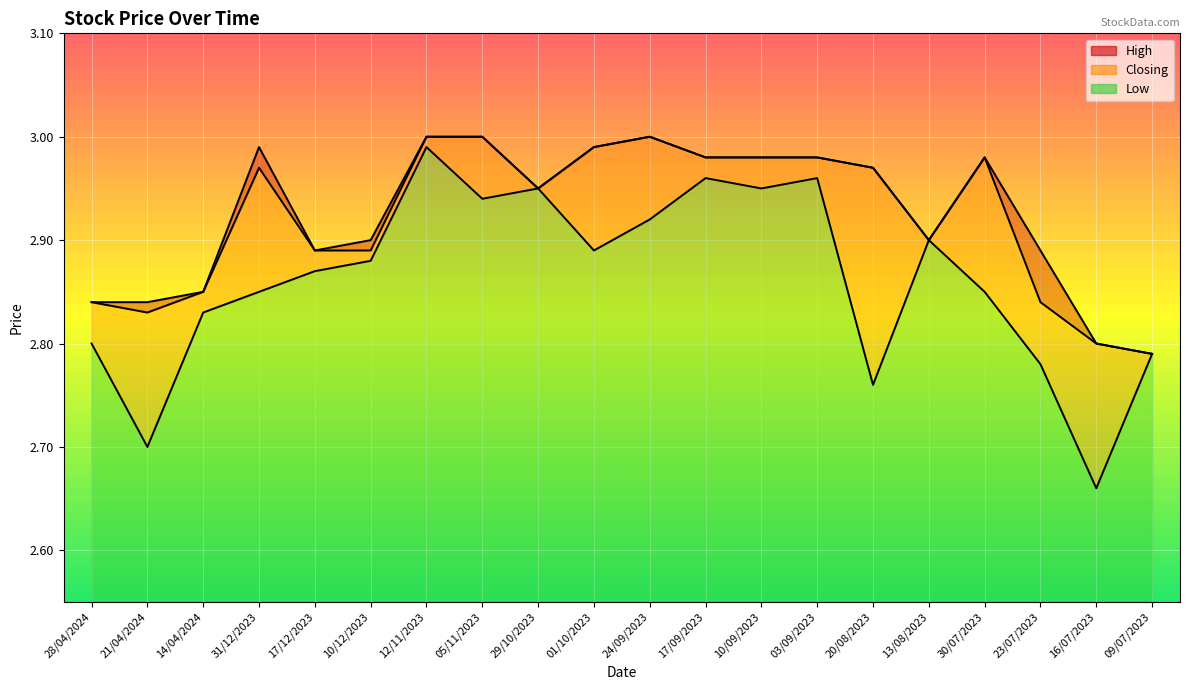

Where is the first local maximum for Closing?

31/12/2023